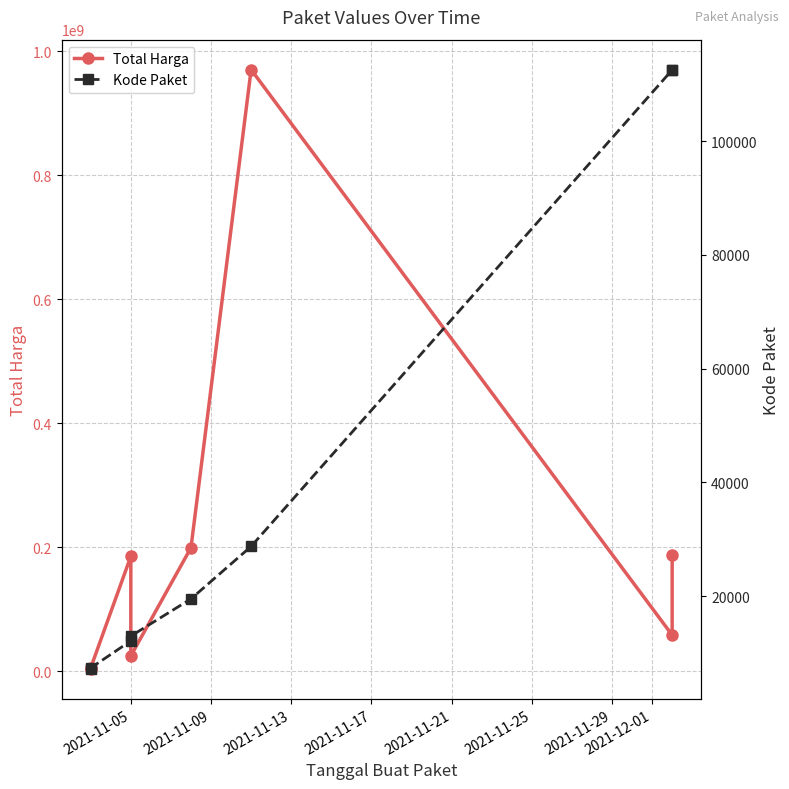

Which series has the largest total across all categories?

Total Harga